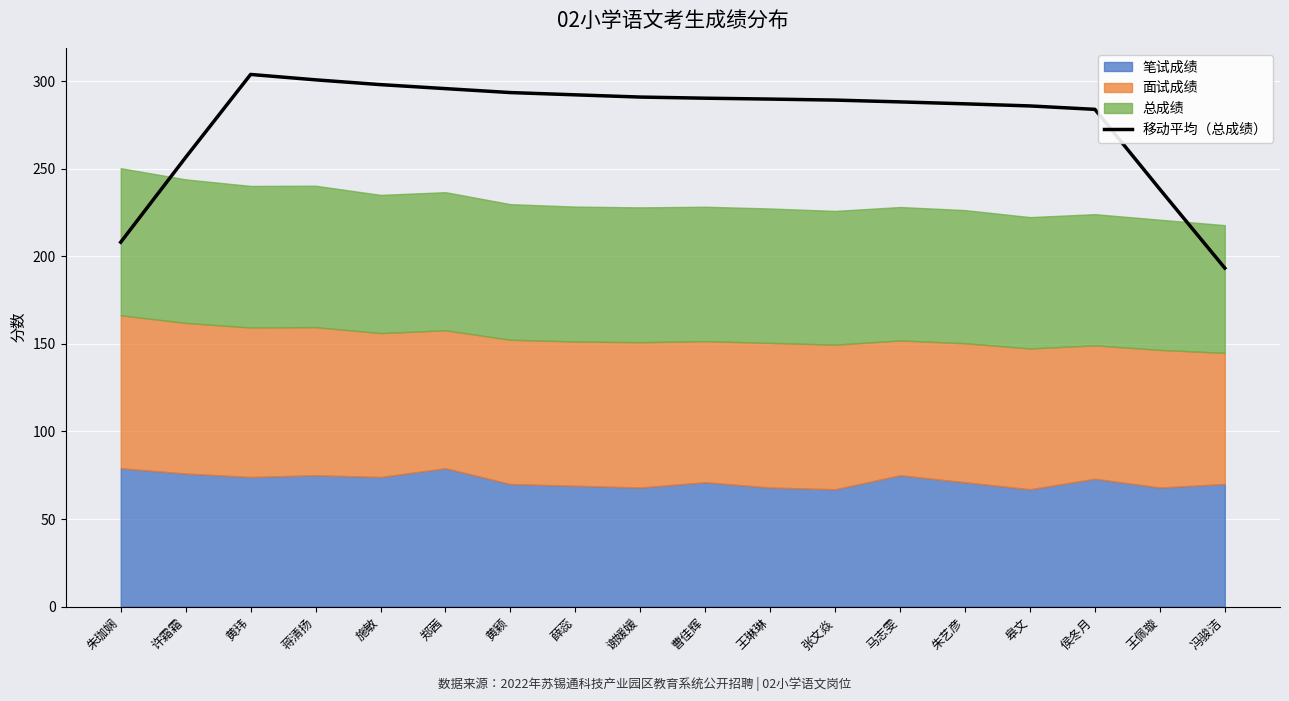

What is the average value?

277.0